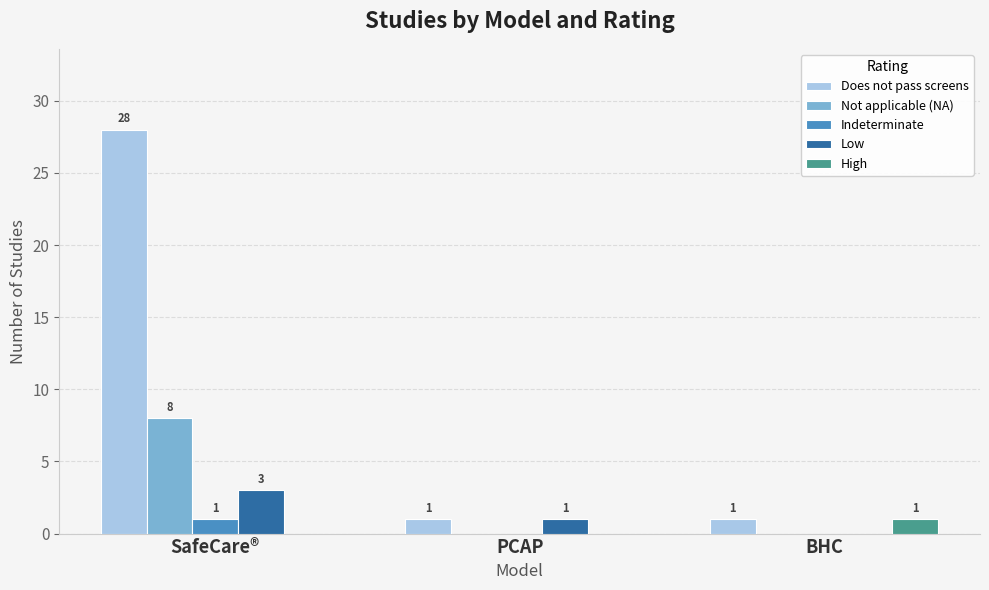

How many groups of bars are there?

3